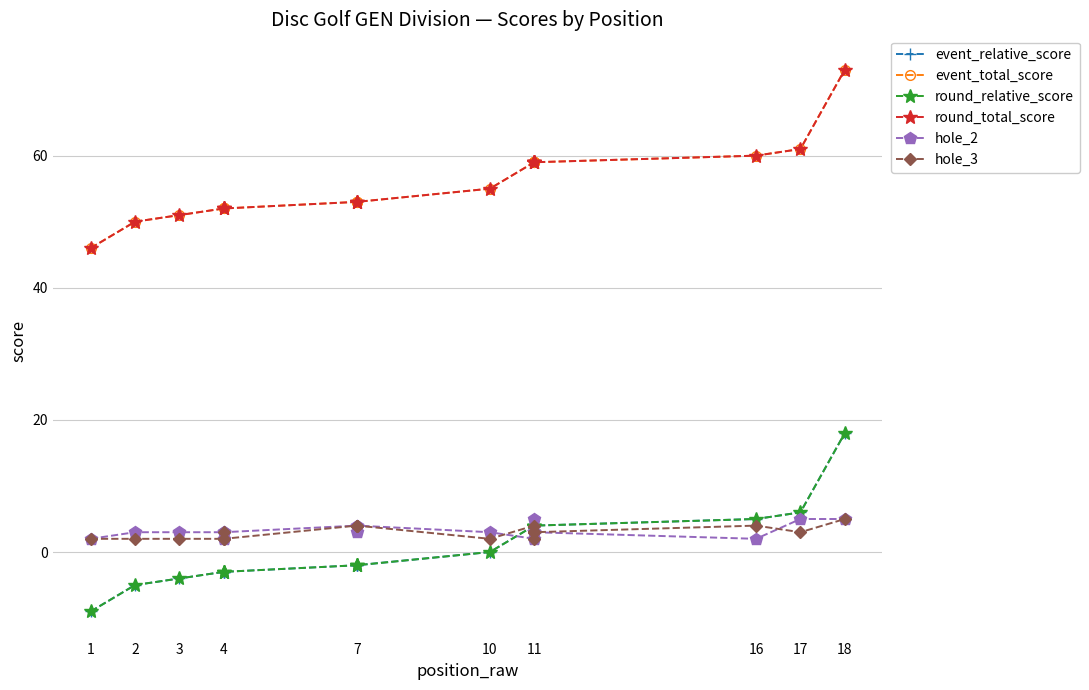

Which series has the largest total across all categories?

event_total_score